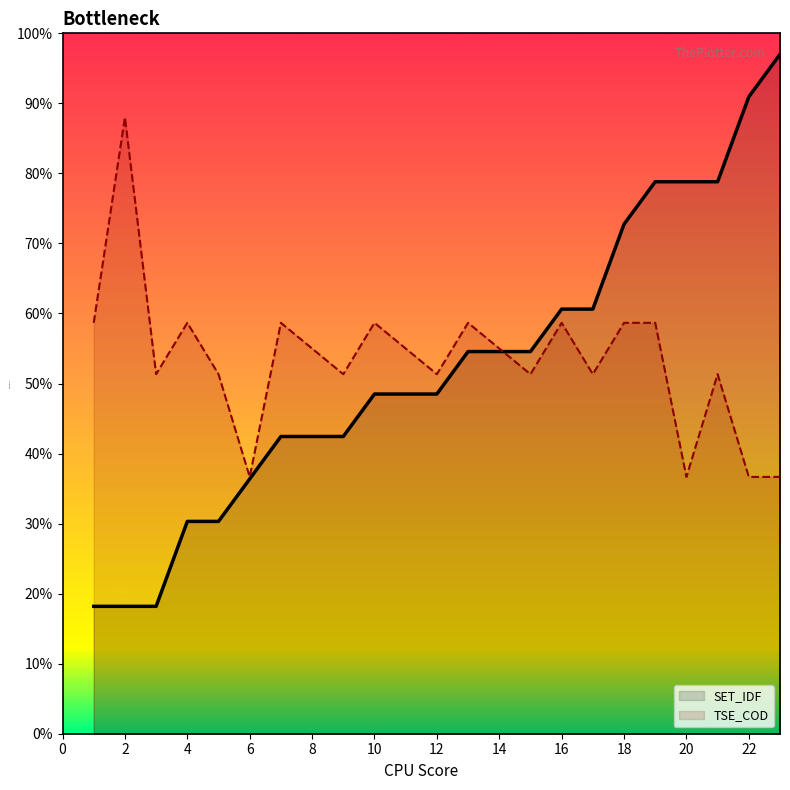

What is the greatest value displayed?

97.0